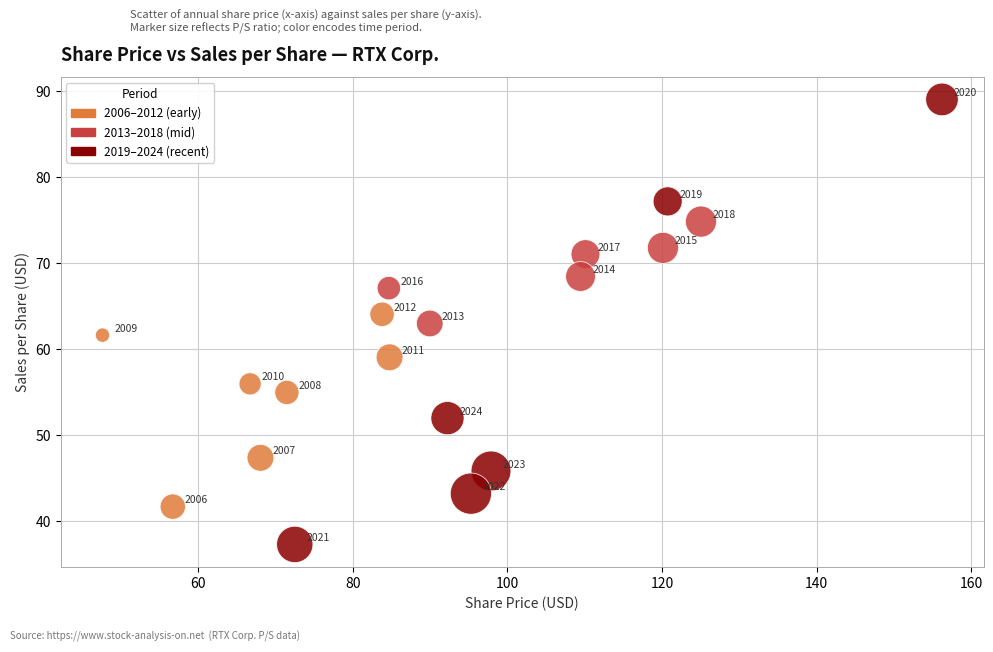

What Y value in the scatter plot is closest to 63?

63.0